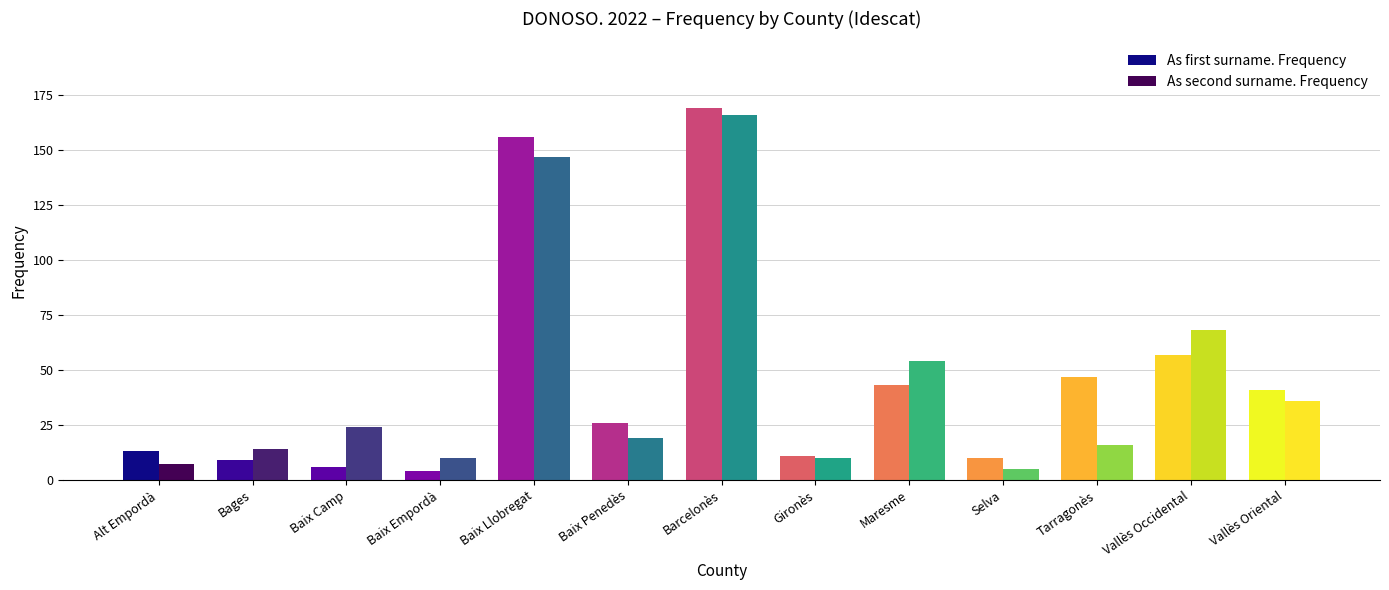

How many distinct data groups are displayed?

2